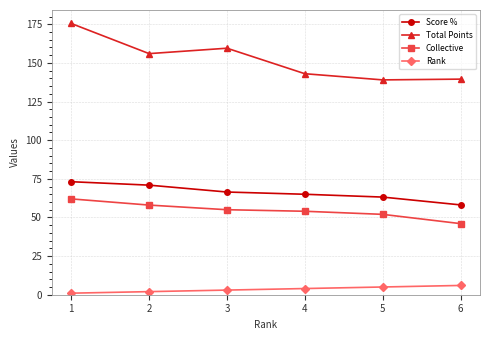

True or false: Total Points has a value of 143.0 at 4.

True